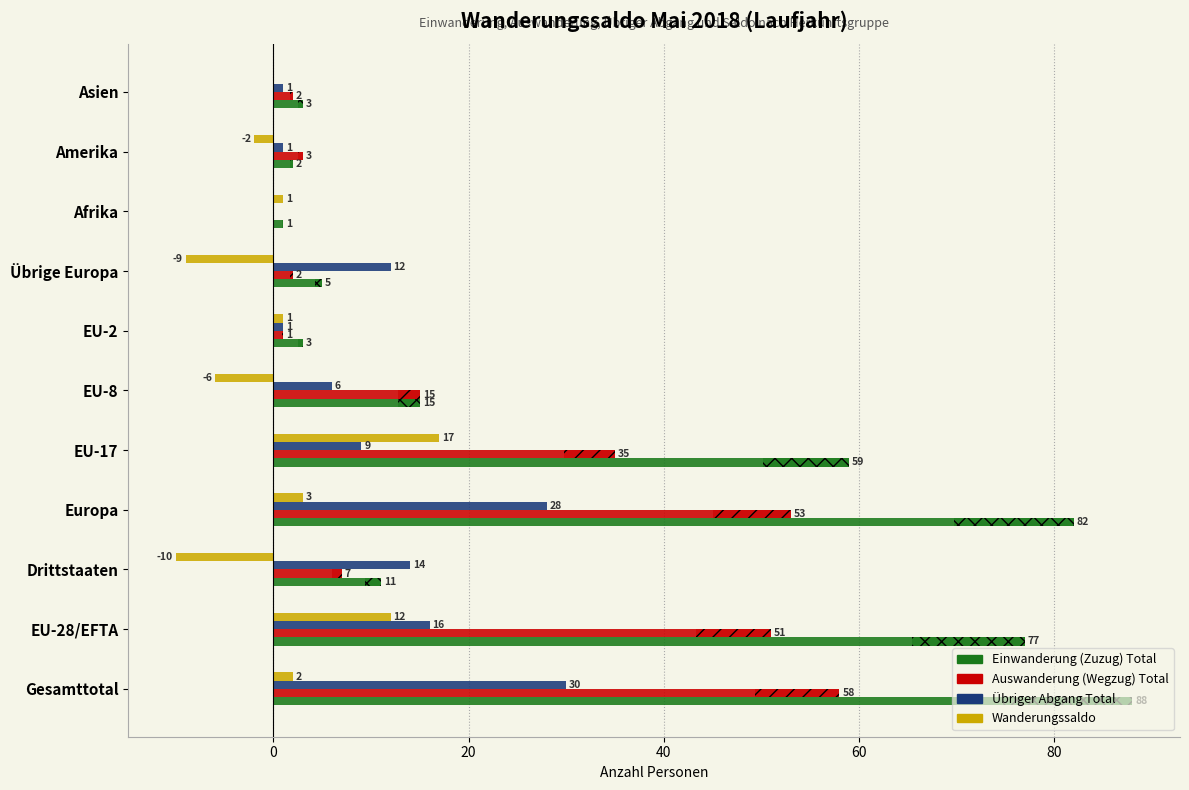

Reading left to right, what are all the values shown in this chart?

Einwanderung (Zuzug) Total: 88	77	11	82	59	15	3	5	1	2	3
Auswanderung (Wegzug) Total: 58	51	7	53	35	15	1	2	0	3	2
Übriger Abgang Total: 30	16	14	28	9	6	1	12	0	1	1
Wanderungssaldo: 2	12	-10	3	17	-6	1	-9	1	-2	0